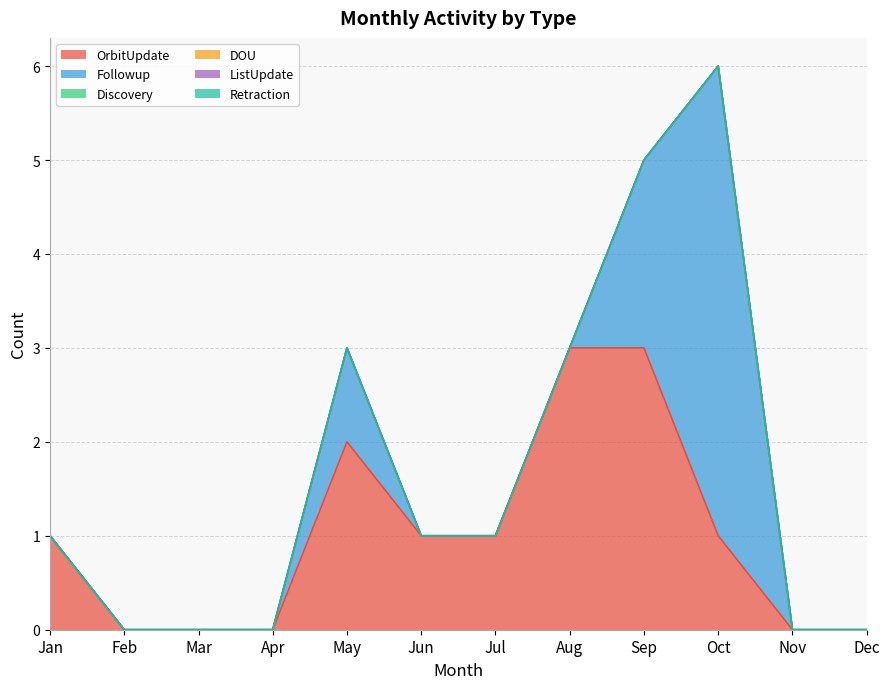

Reading left to right, list all the values displayed in this chart.

OrbitUpdate: Jan=1	Feb=0	Mar=0	Apr=0	May=2	Jun=1	Jul=1	Aug=3	Sep=3	Oct=1	Nov=0	Dec=0
Followup: Jan=0	Feb=0	Mar=0	Apr=0	May=1	Jun=0	Jul=0	Aug=0	Sep=2	Oct=5	Nov=0	Dec=0
Discovery: Jan=0	Feb=0	Mar=0	Apr=0	May=0	Jun=0	Jul=0	Aug=0	Sep=0	Oct=0	Nov=0	Dec=0
DOU: Jan=0	Feb=0	Mar=0	Apr=0	May=0	Jun=0	Jul=0	Aug=0	Sep=0	Oct=0	Nov=0	Dec=0
ListUpdate: Jan=0	Feb=0	Mar=0	Apr=0	May=0	Jun=0	Jul=0	Aug=0	Sep=0	Oct=0	Nov=0	Dec=0
Retraction: Jan=0	Feb=0	Mar=0	Apr=0	May=0	Jun=0	Jul=0	Aug=0	Sep=0	Oct=0	Nov=0	Dec=0